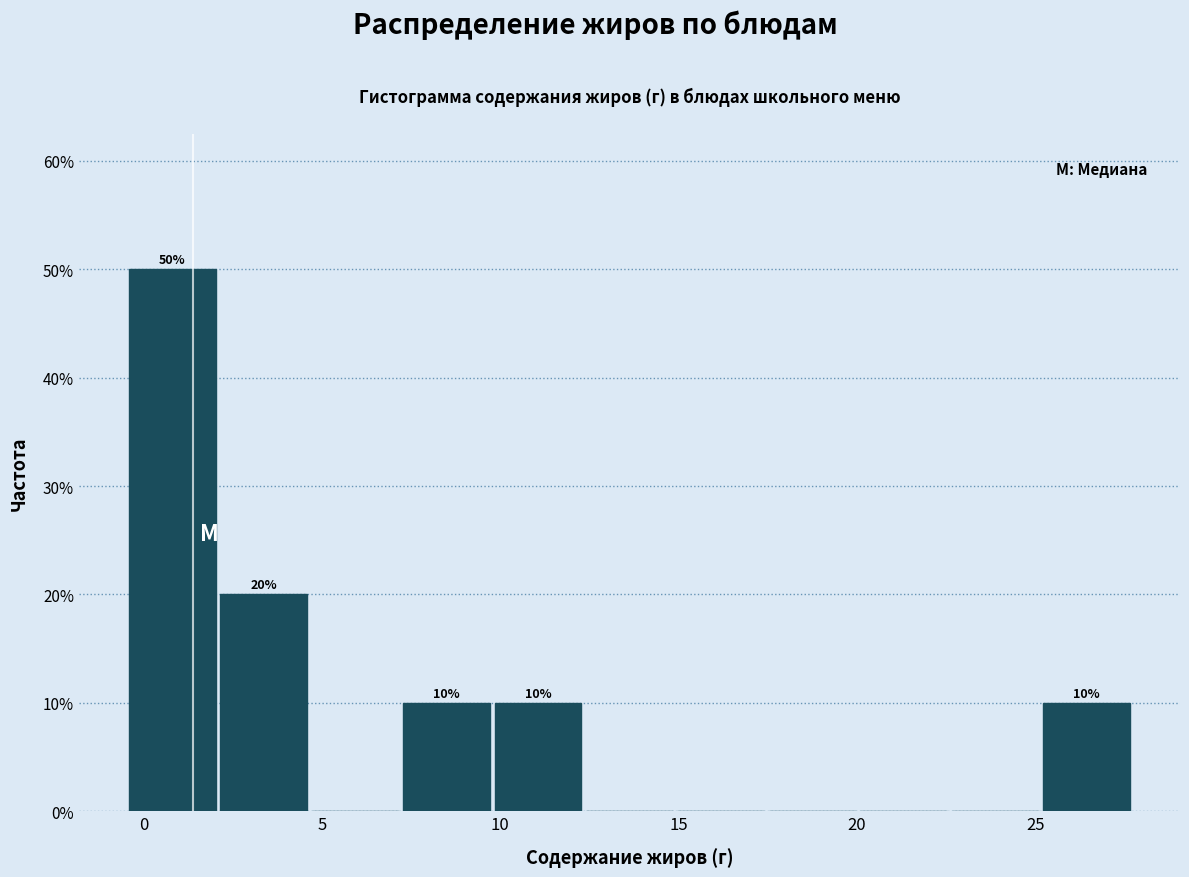

Over which range of the x-axis is the bar tallest?

-0.5 to 2.0